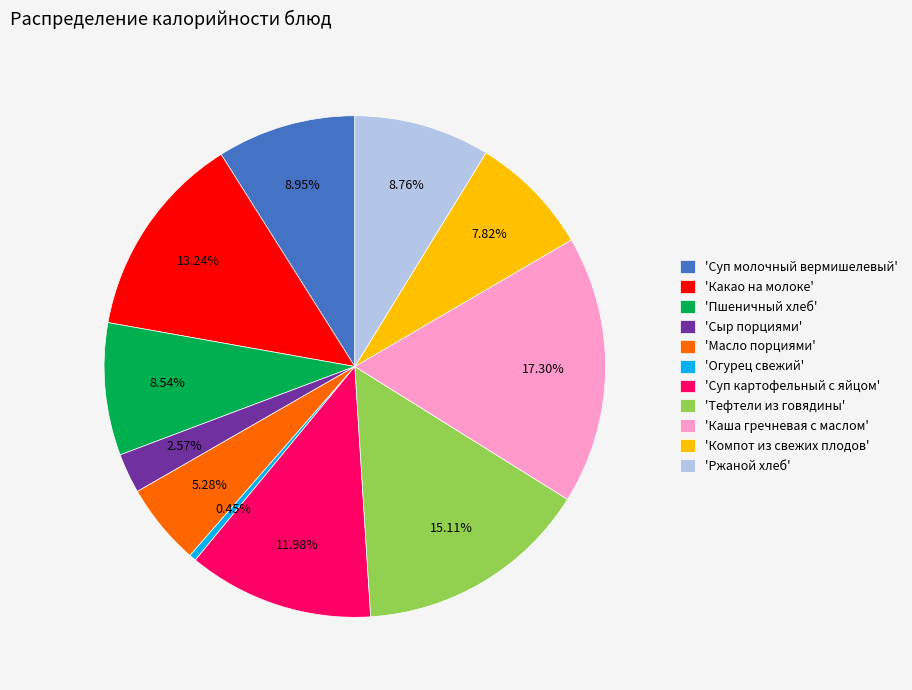

Which slice is the largest?

'Каша гречневая с маслом'